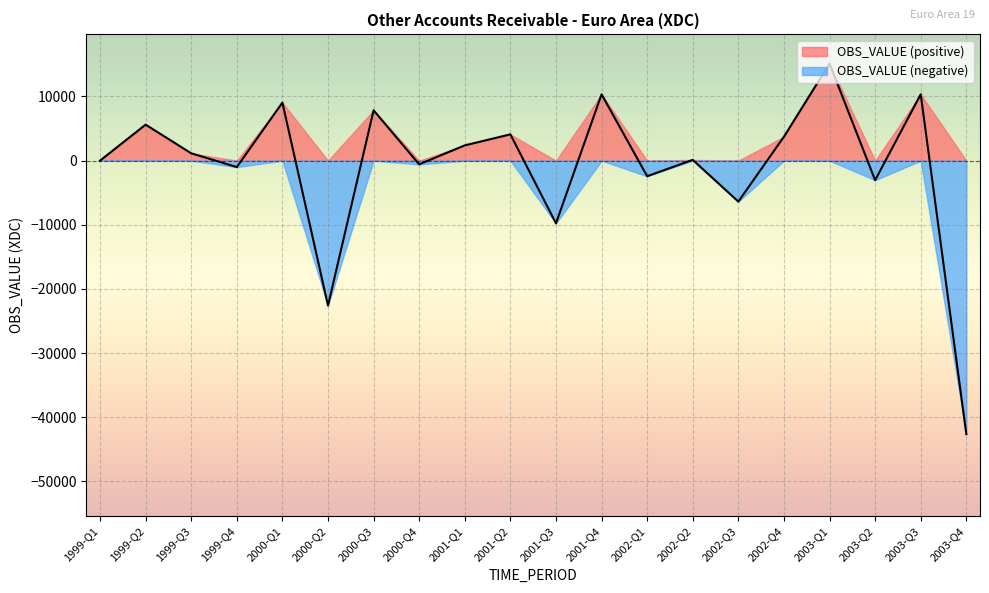

Between 2000-Q4 and 1999-Q1, which is larger?

1999-Q1